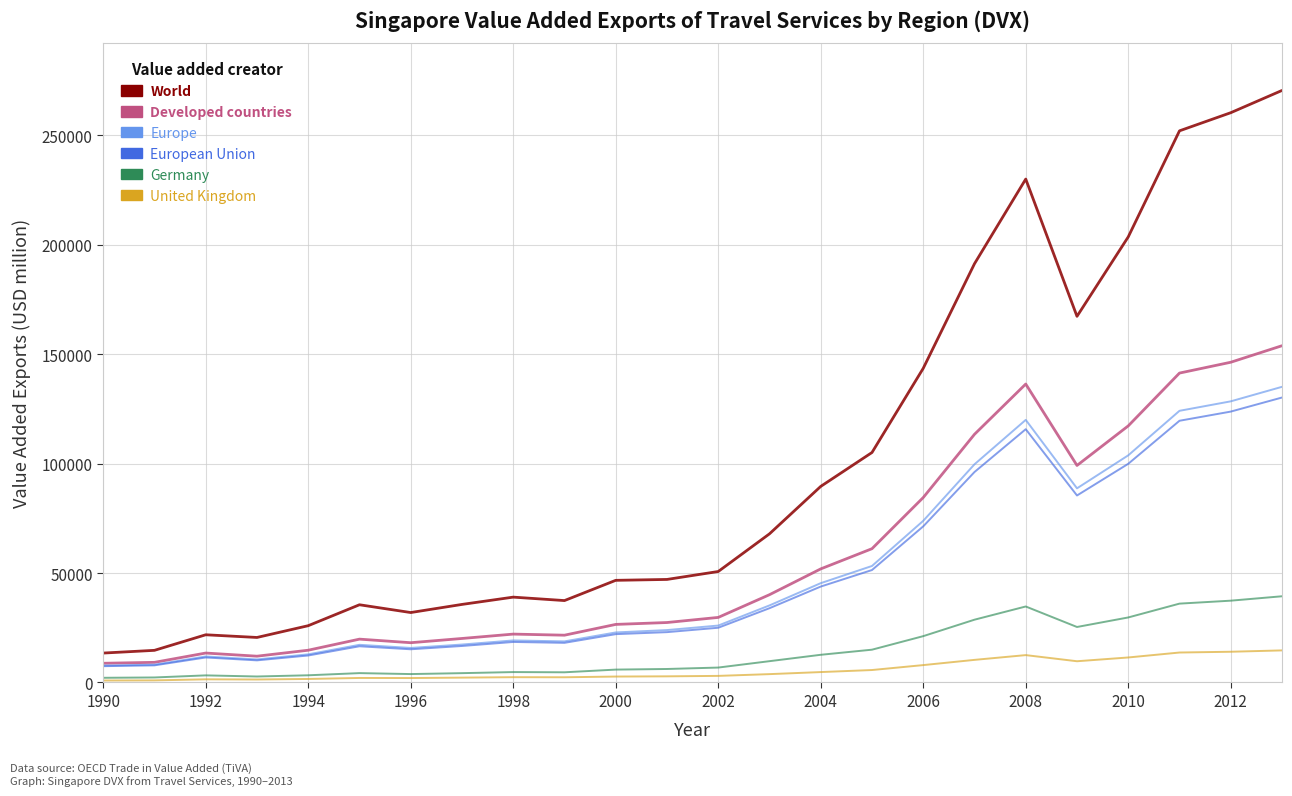

Does the chart display data point markers on the line(s)?

No